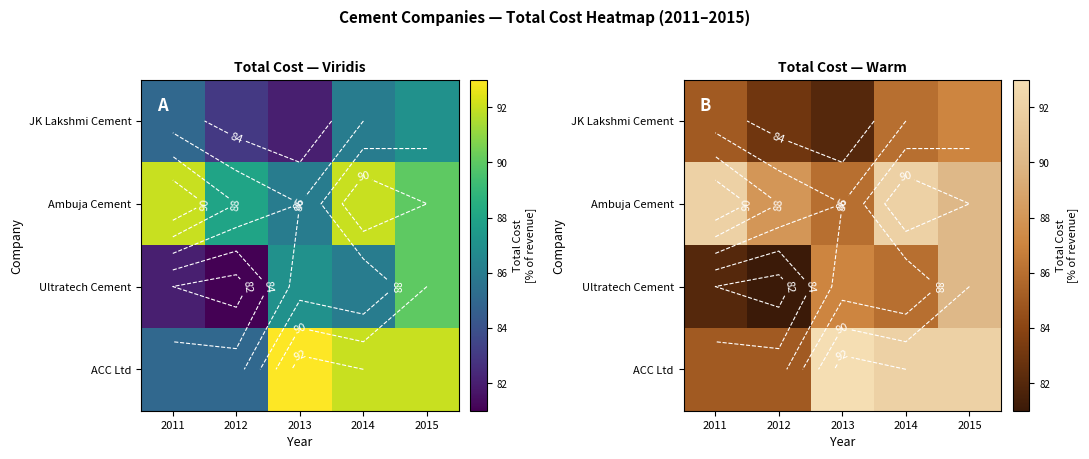

Count the number of data series in this chart.

4